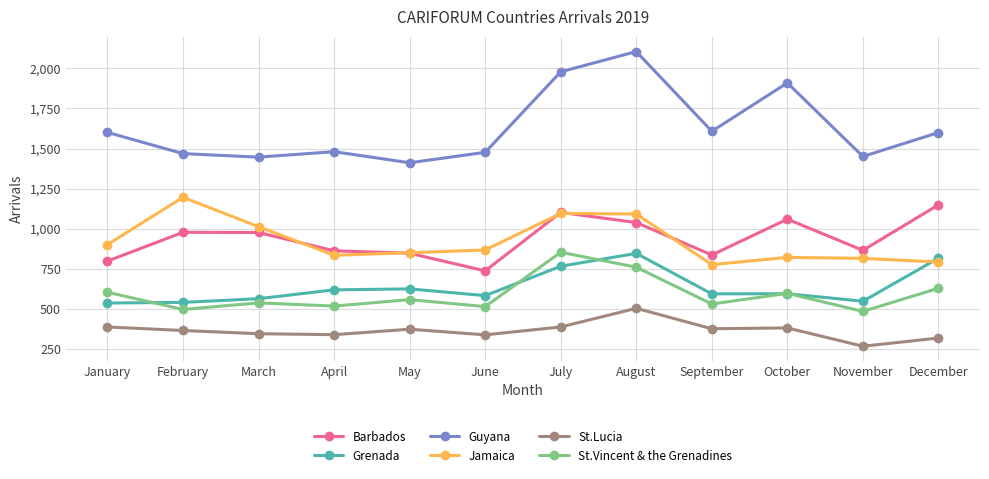

True or false: Grenada has a value of 768 at July.

True